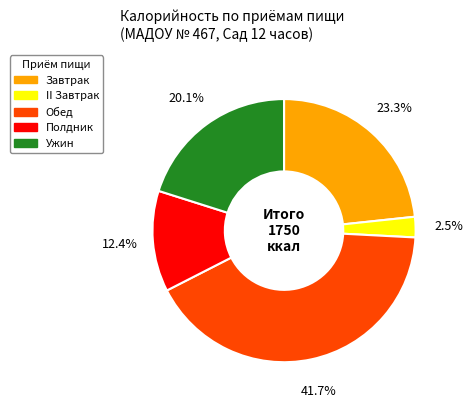

Count the number of slices in the pie.

5